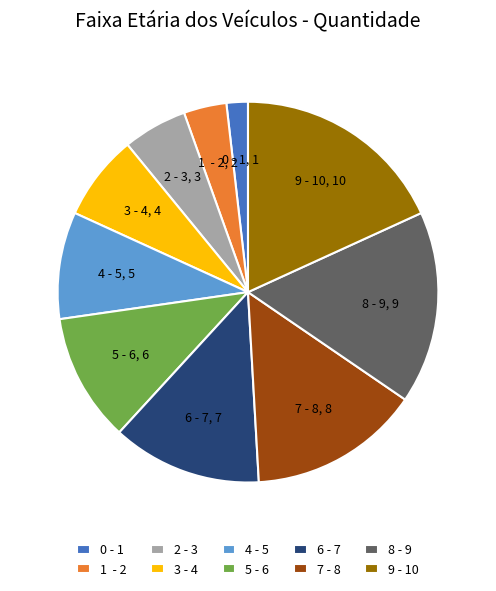

What is the ratio of the value at 2 - 3 to the value at 1 - 2?

1.5